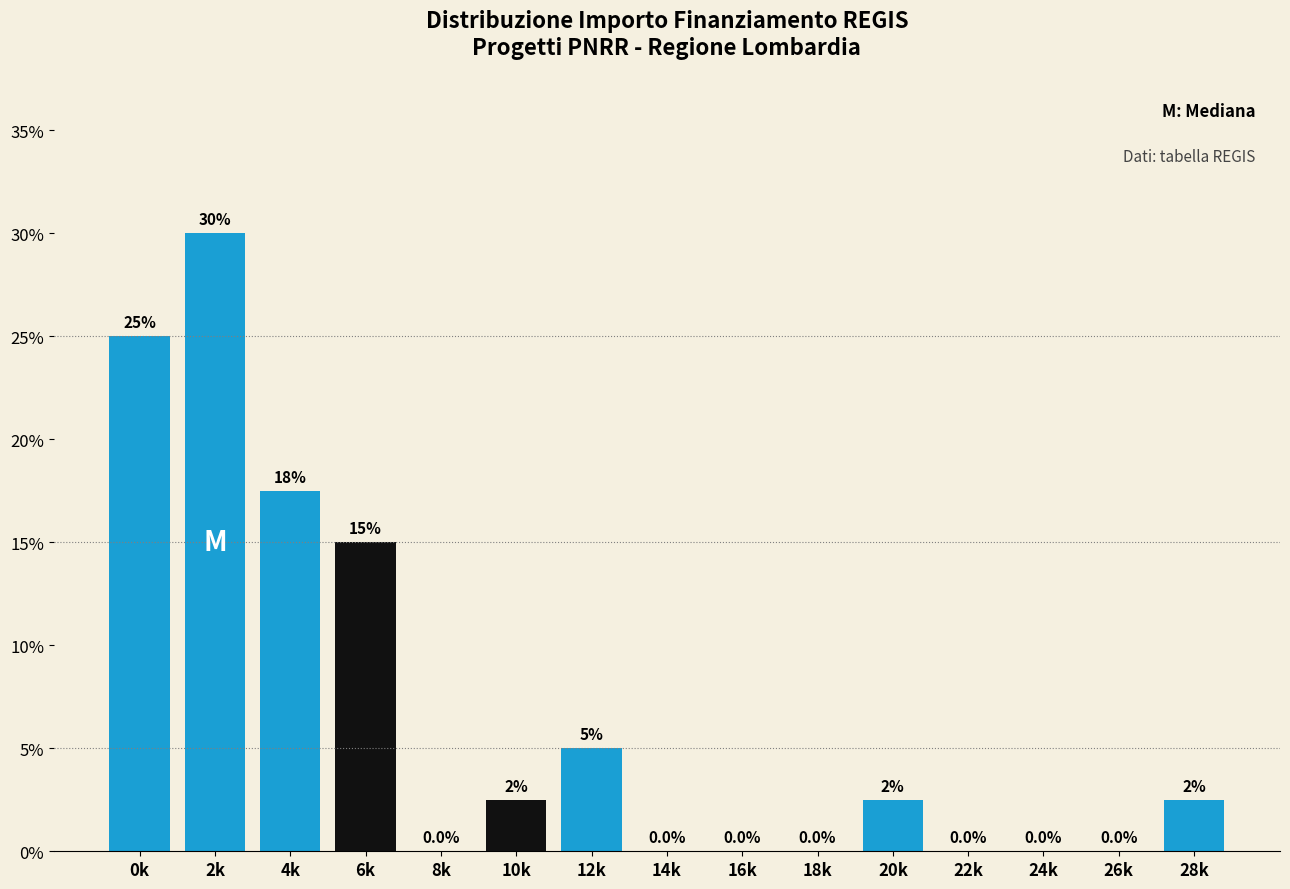

Reading left to right, what are all the values shown in this chart?

0k=25.0	2k=30.0	4k=17.5	6k=15.0	8k=0.0	10k=2.5	12k=5.0	14k=0.0	16k=0.0	18k=0.0	20k=2.5	22k=0.0	24k=0.0	26k=0.0	28k=2.5